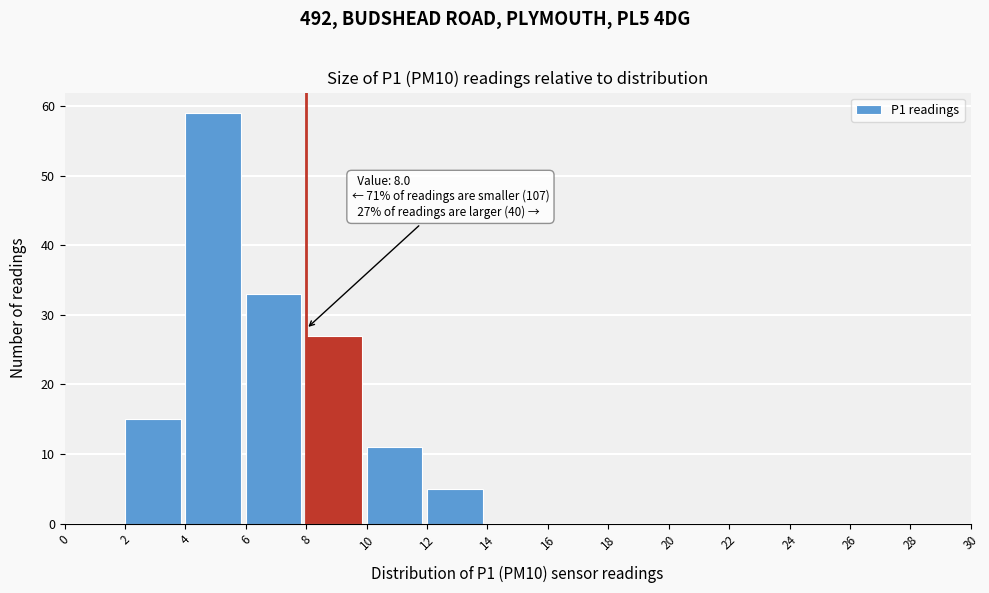

Which range on the x-axis has the tallest bar?

4 to 6